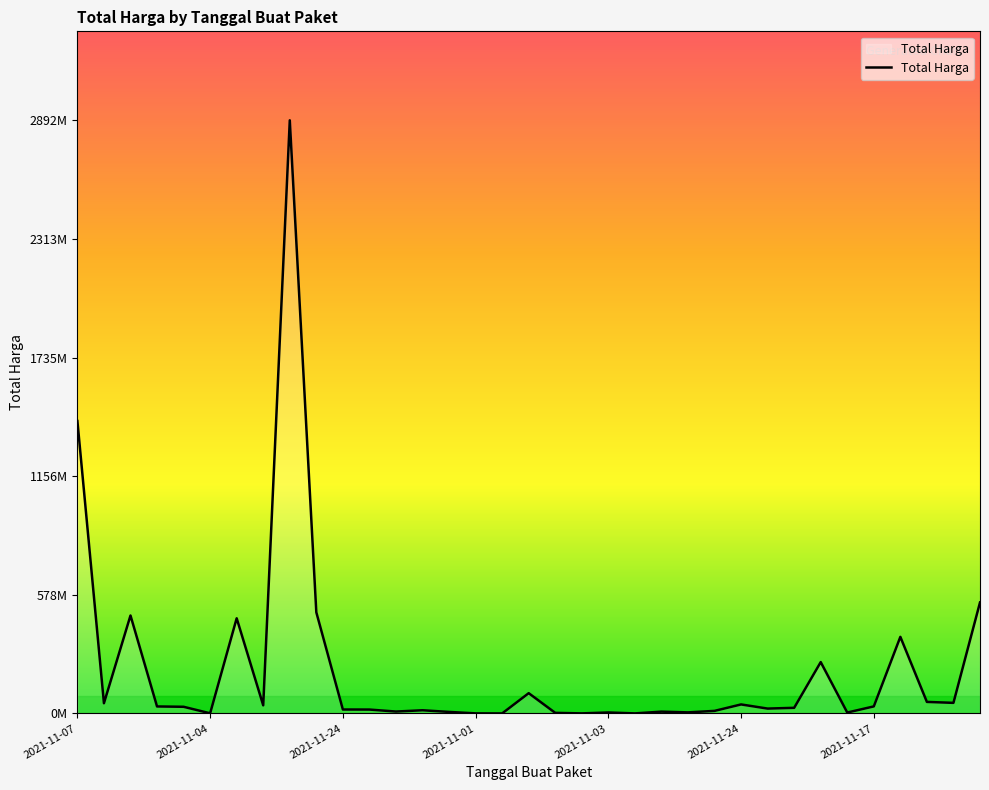

Does the chart display data point markers on the line(s)?

No